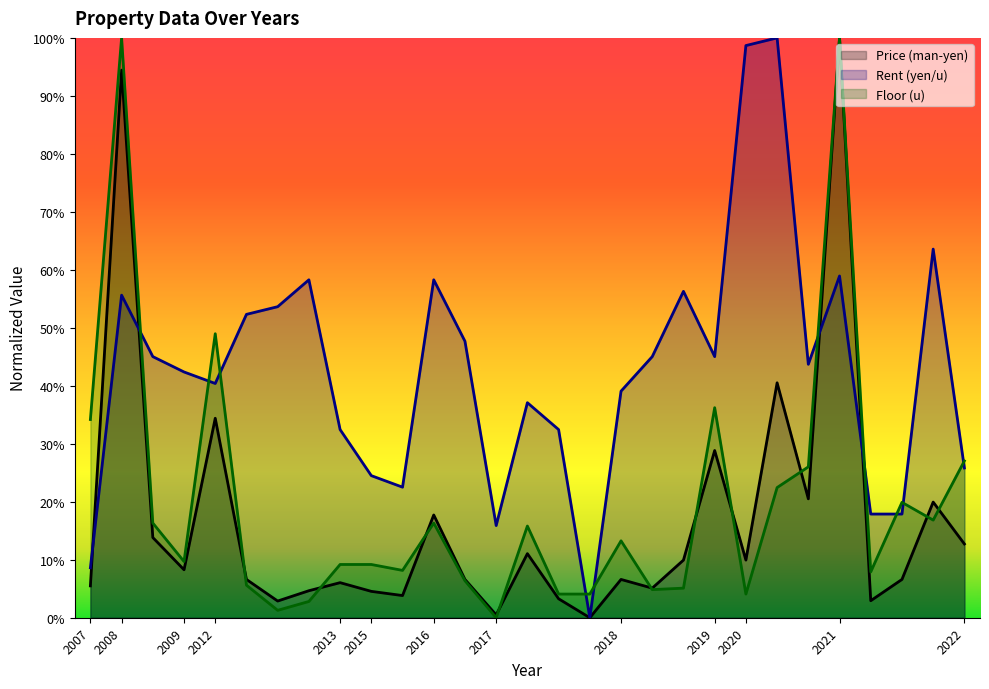

Read the Price (man-yen) value at 2020.

9.9